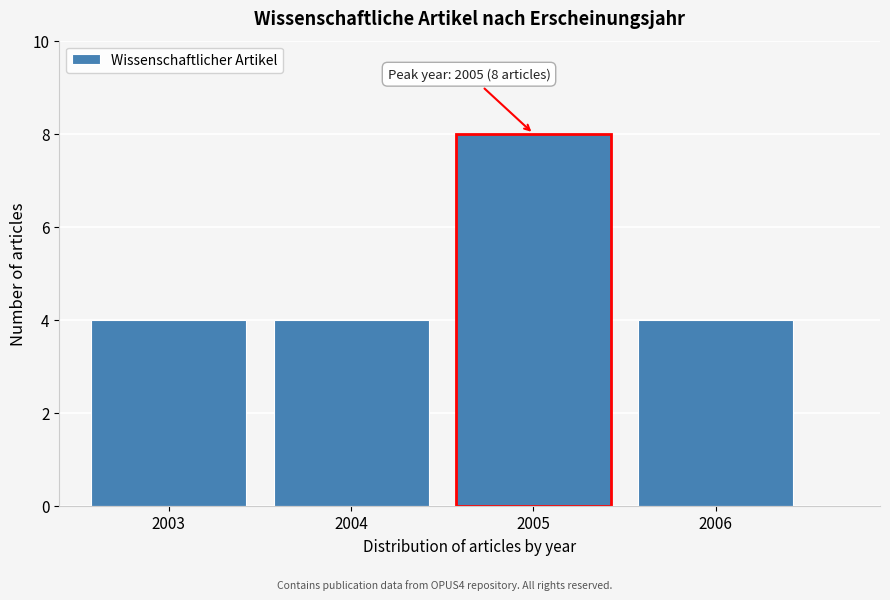

Reading left to right, list all the values displayed in this chart.

2003=4	2004=4	2005=8	2006=4